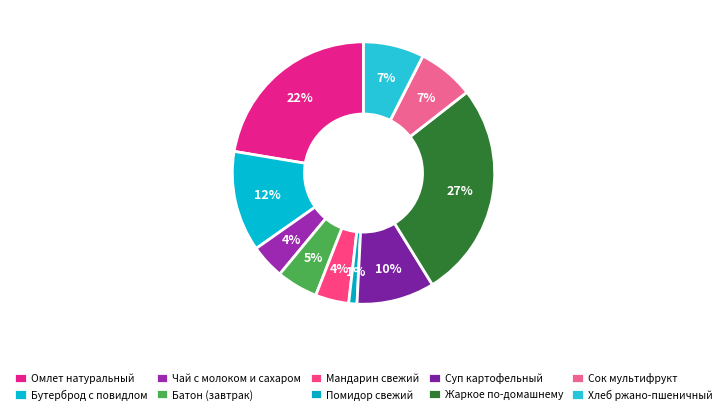

Combined, what portion of the pie is Сок мультифрукт and Омлет натуральный?

29.3%